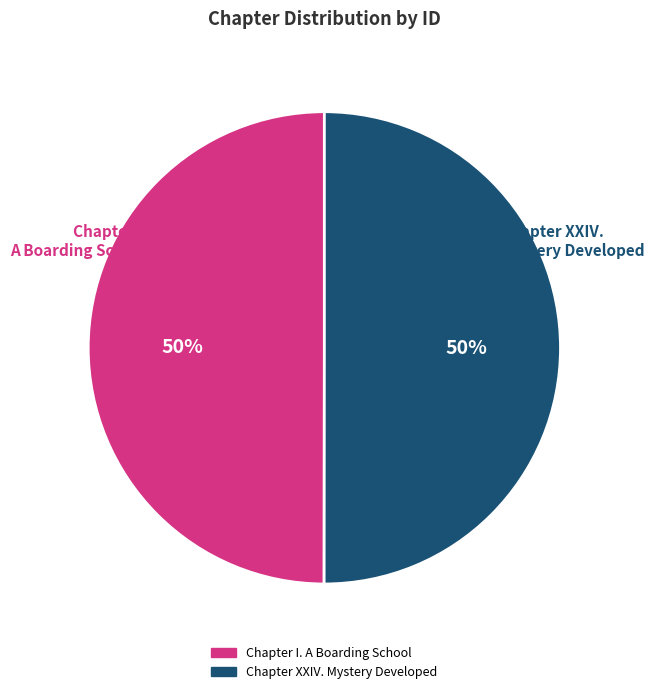

To the nearest percent, what is the average slice percentage?

50%